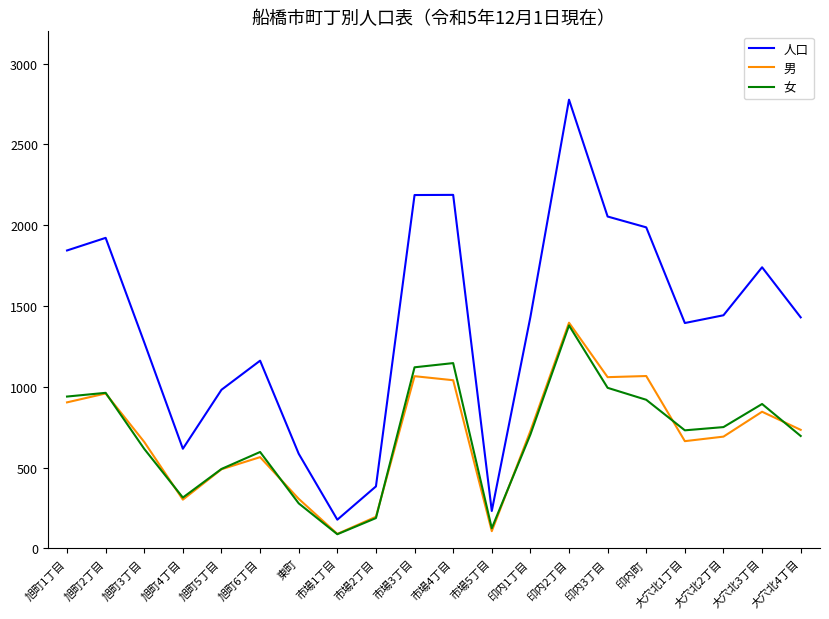

In 人口, how many points are higher than both neighbors (excluding endpoints)?

5